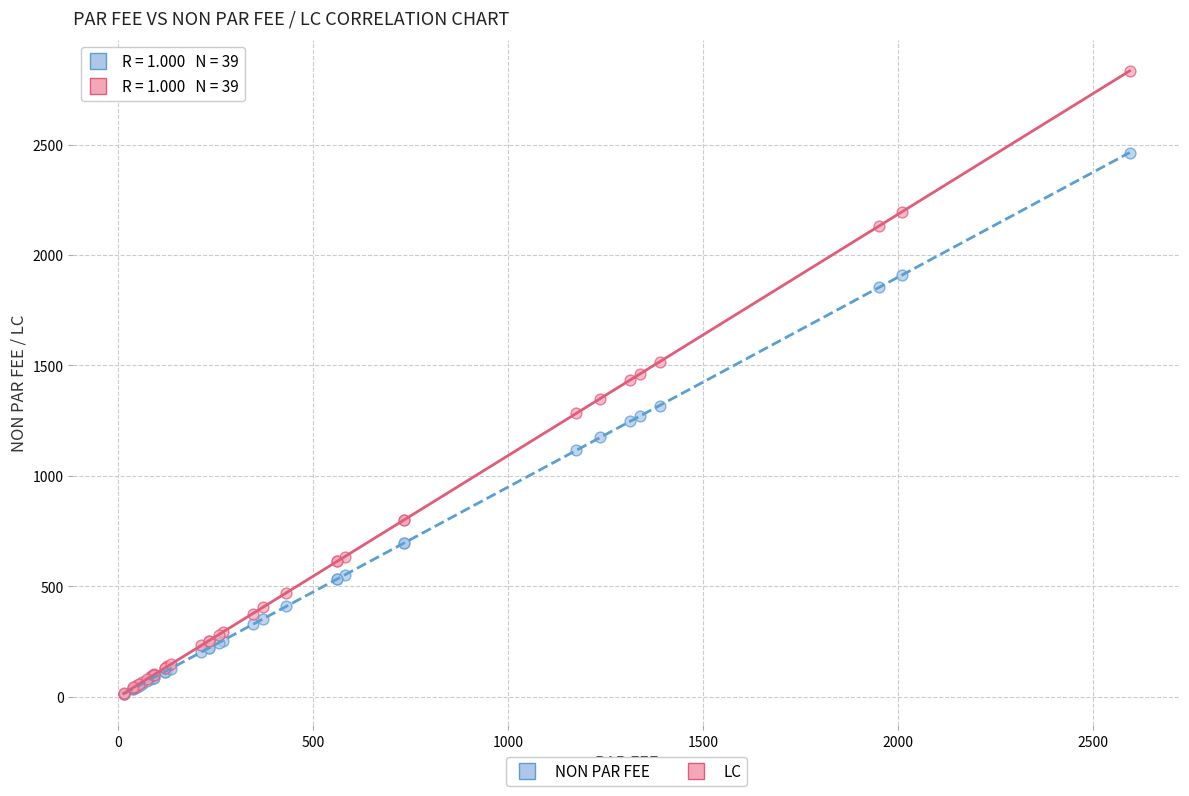

What are all the series names shown in the legend?

NON PAR FEE, LC